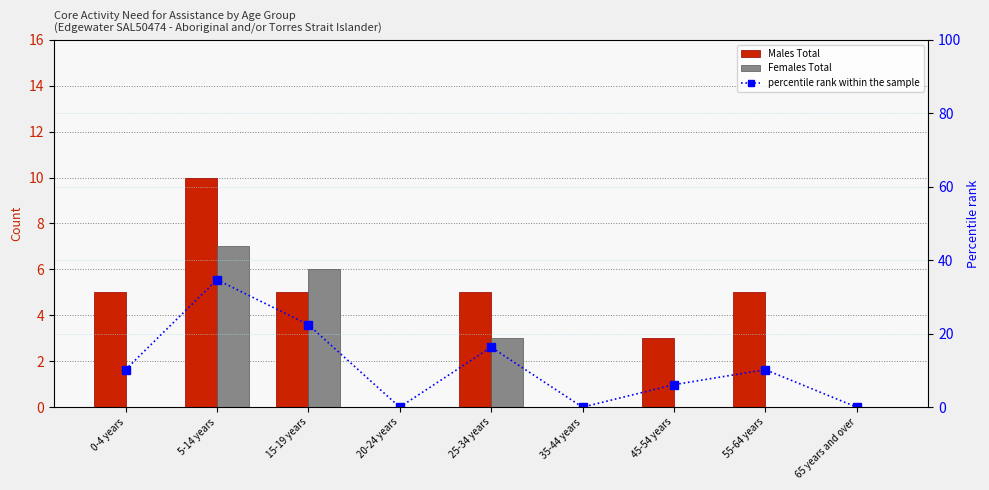

Are the bars grouped side by side (vs. stacked)?

Yes